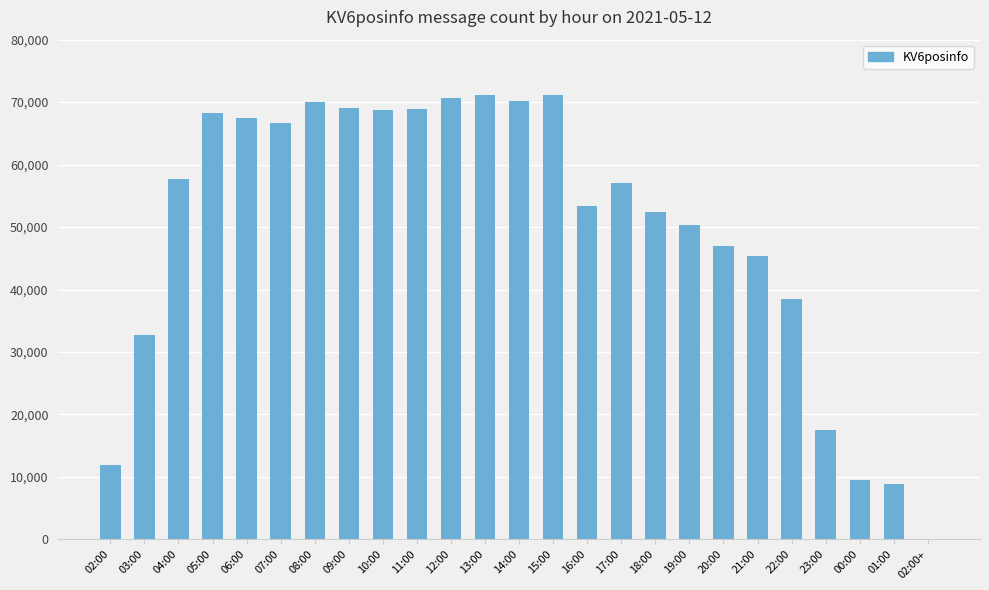

What is the ratio of the value at 00:00 to the value at 11:00?

0.1